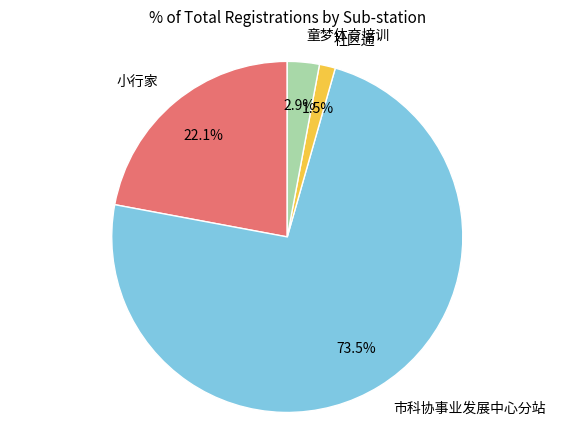

How many slices are in this pie chart?

4